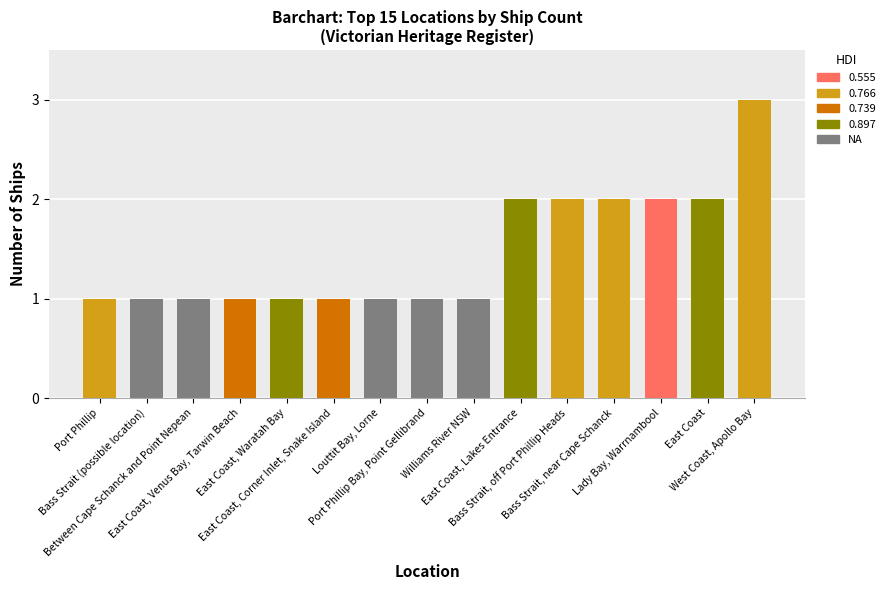

How many categories are shown in the chart?

15